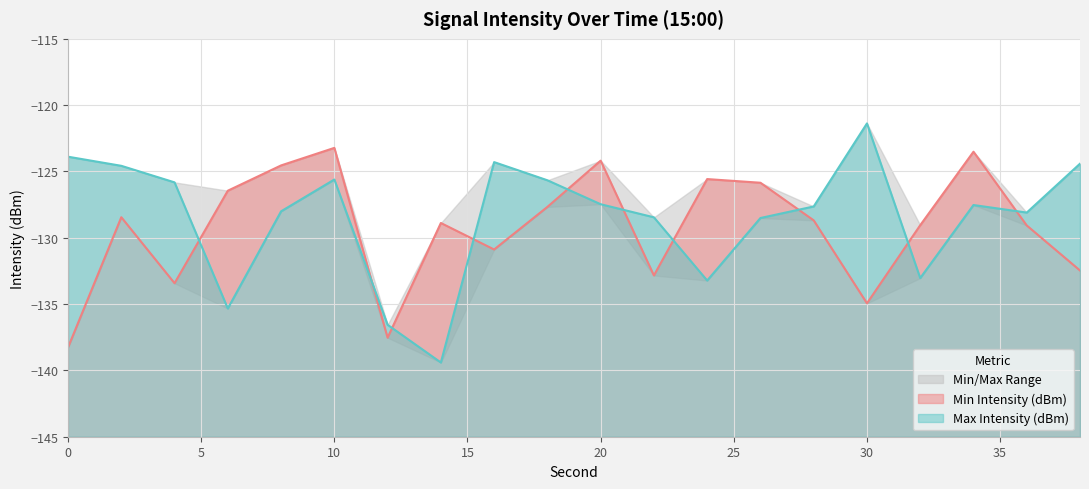

Which category has the highest value across all series?

30